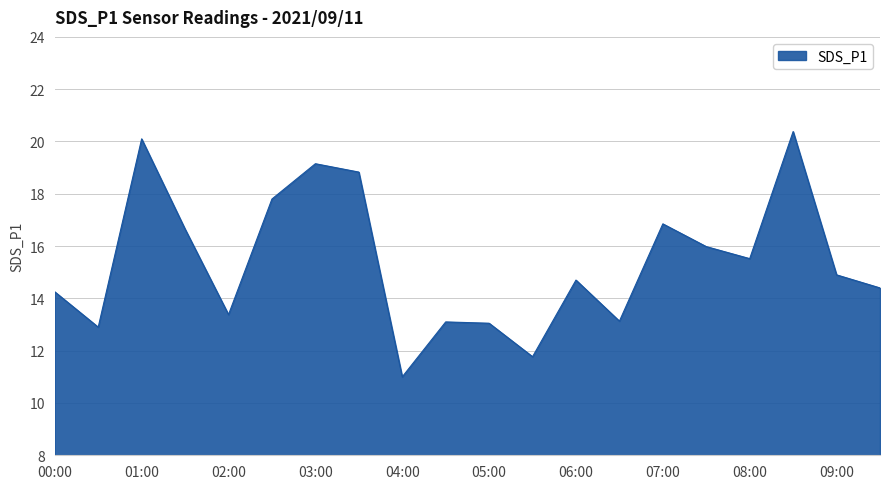

What is the greatest value displayed?

20.4